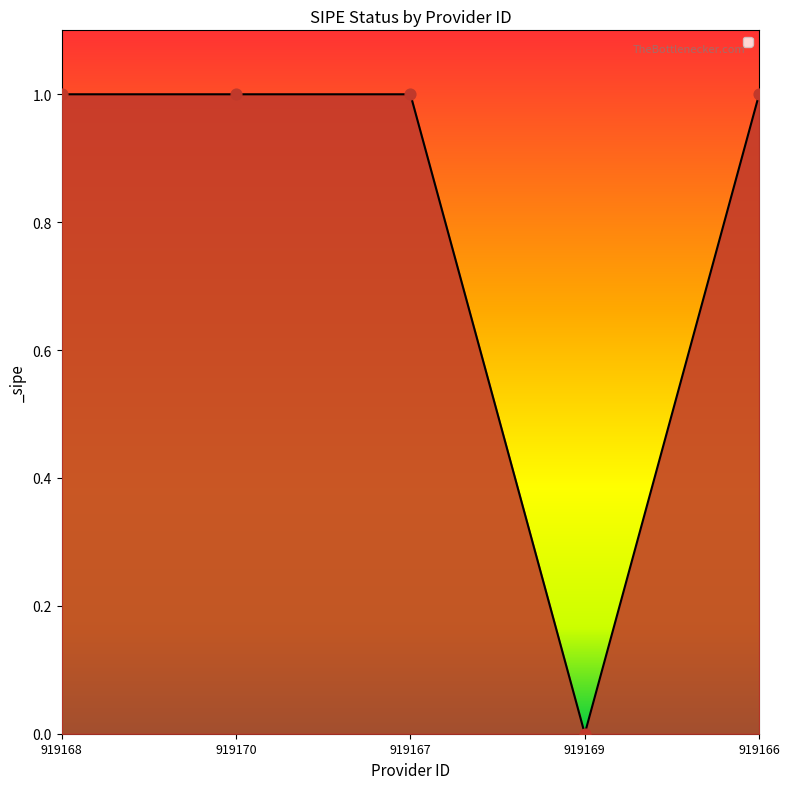

Between 919169 and 919170, which is larger?

919170